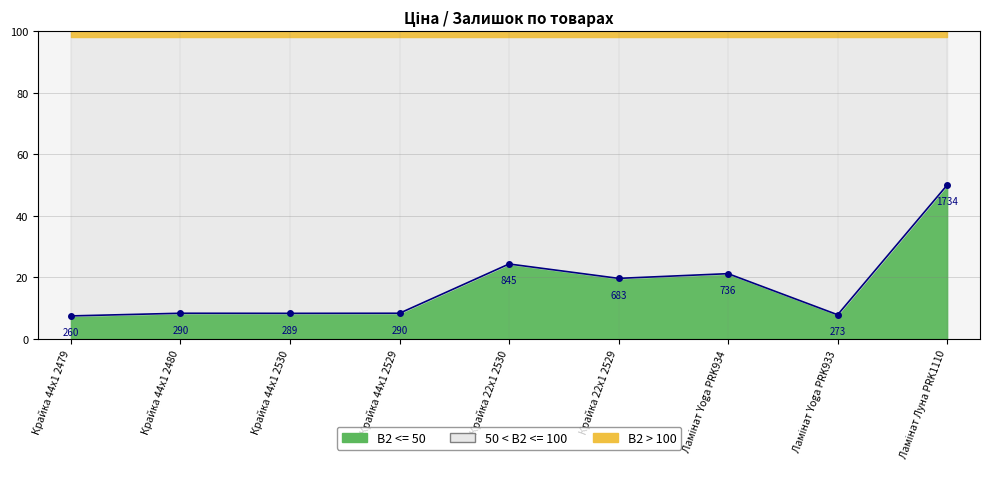

What is the ratio of the value at Крайка 44x1 2480 to the value at Крайка 44x1 2529?

1.0